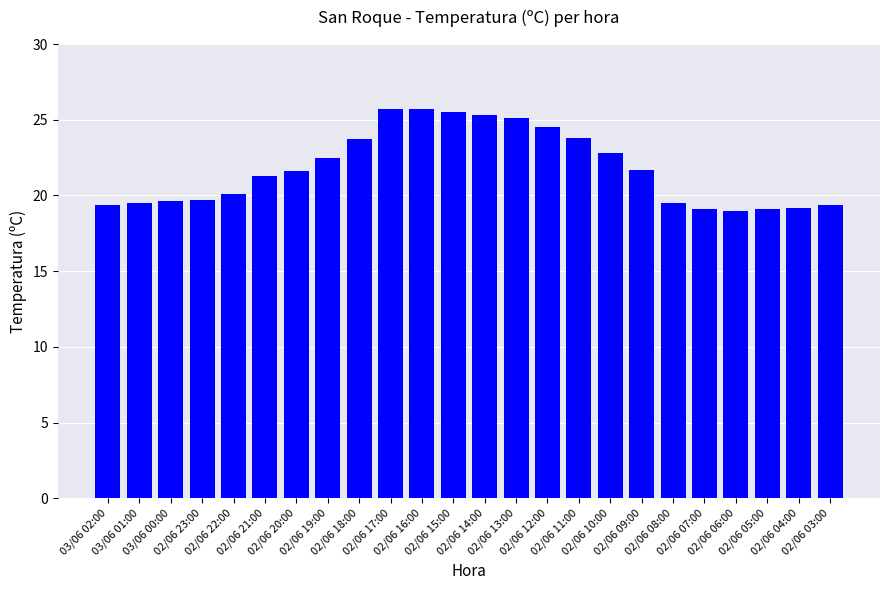

Which has a higher value, 02/06 10:00 or 02/06 21:00?

02/06 10:00